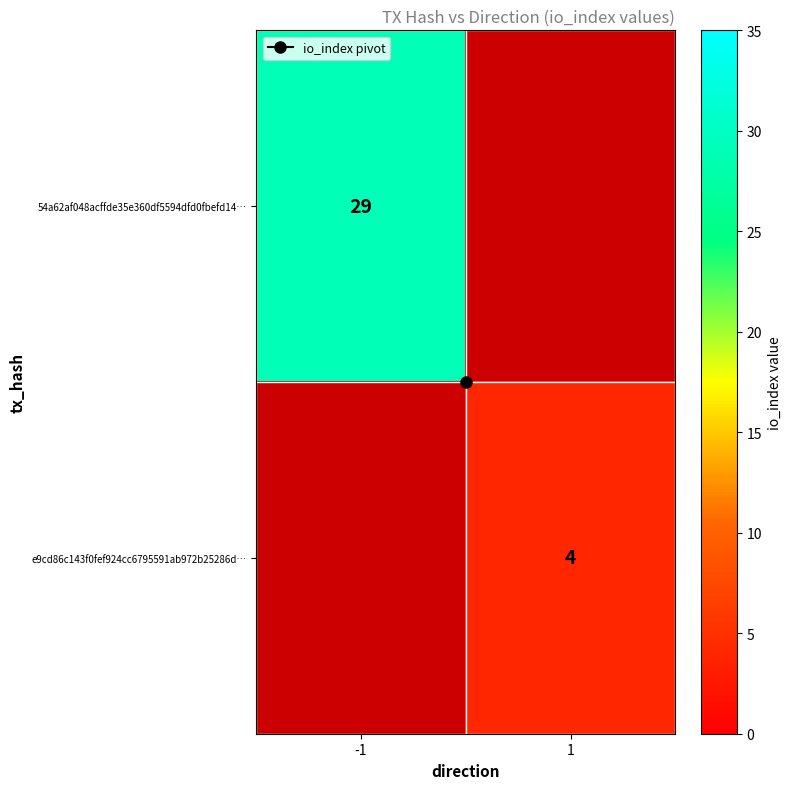

The value of 54a62af048acffde35e360df5594dfd0fbefd14… at 1 is 0. True or false?

True